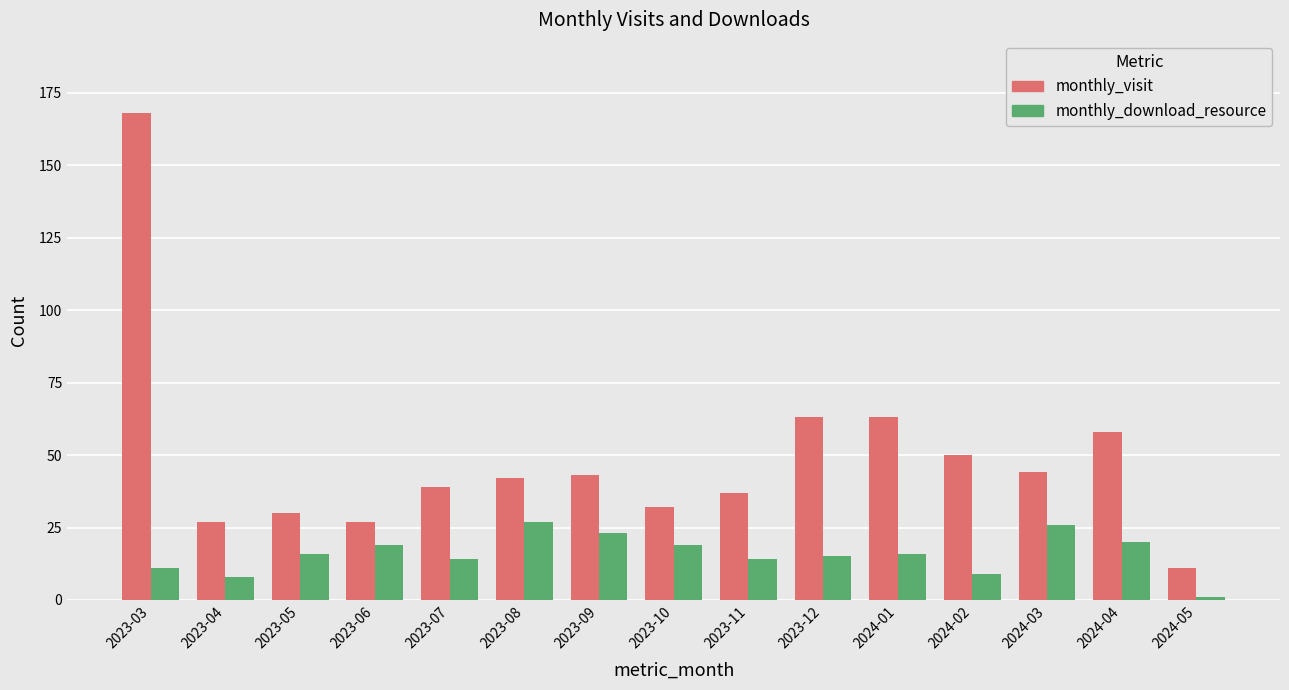

Which series changed the most between 2023-04 and 2023-10?

monthly_download_resource